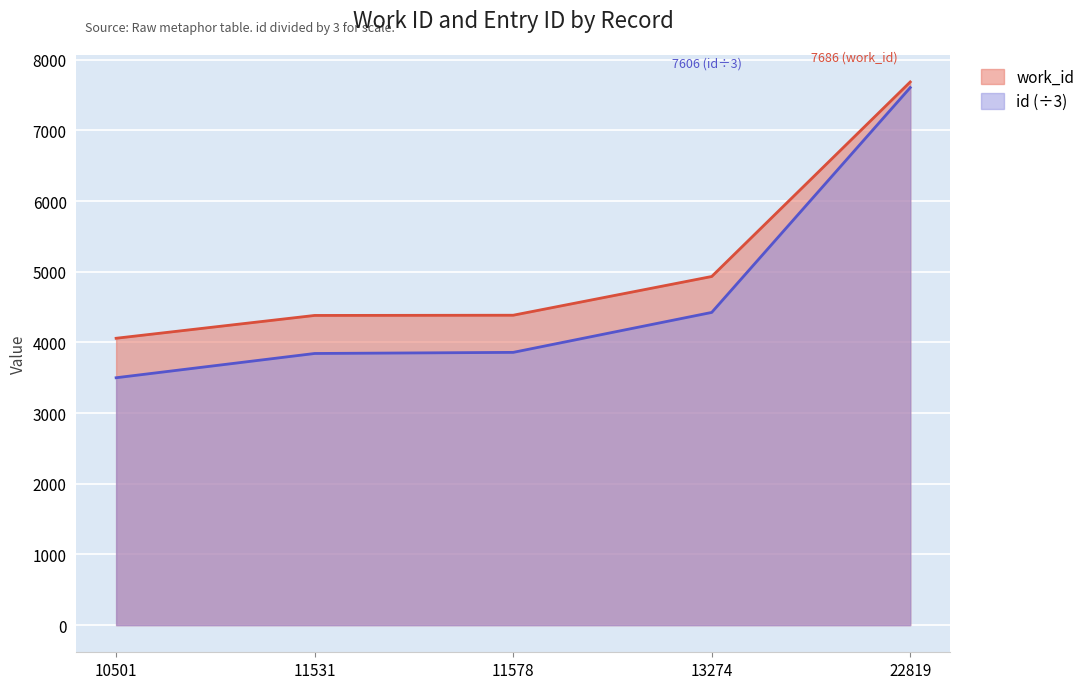

Between 11578 and 22819, which series saw the biggest shift?

id (÷3)